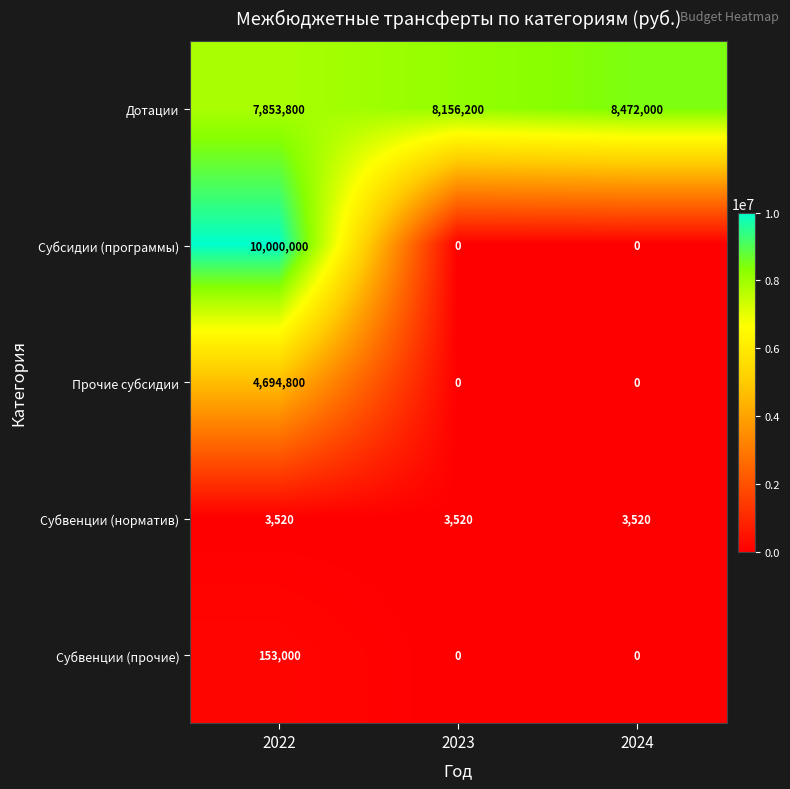

What is the difference between the Прочие субсидии values at 2022 and 2024?

4694800